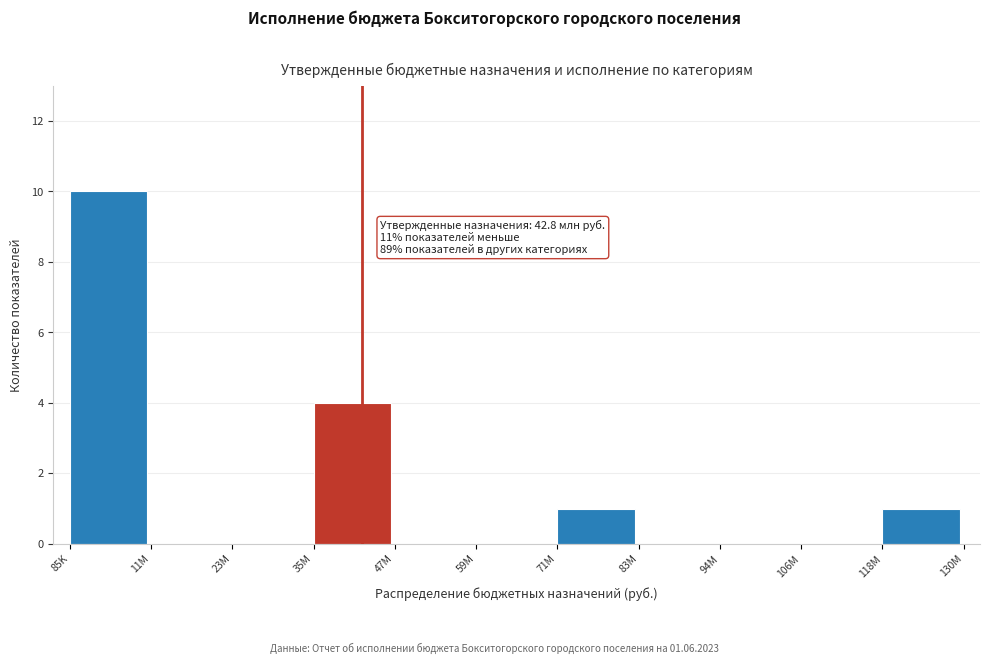

Reading right to left, extract all data points from this chart.

118M=1	106M=0	94M=0	83M=0	71M=1	59M=0	47M=0	35M=4	23M=0	11M=0	85K=10